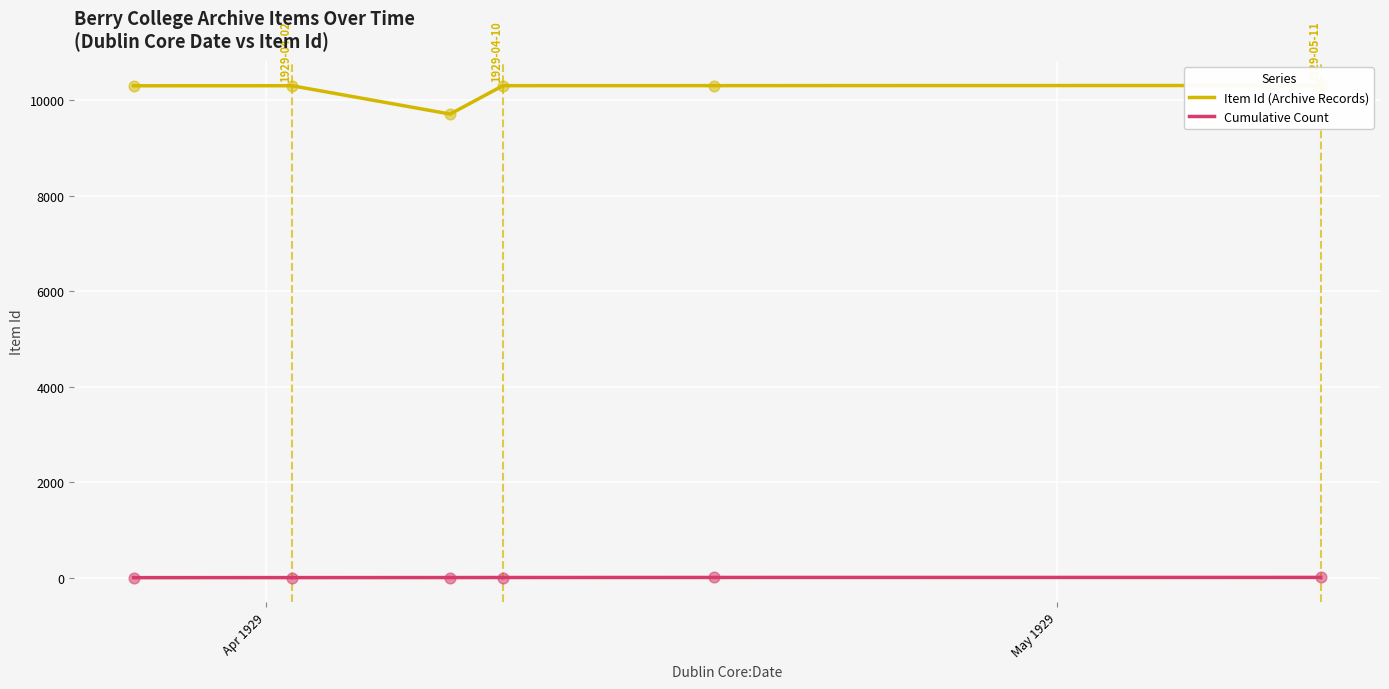

What is the total value across all series at Apr 1929?

10301